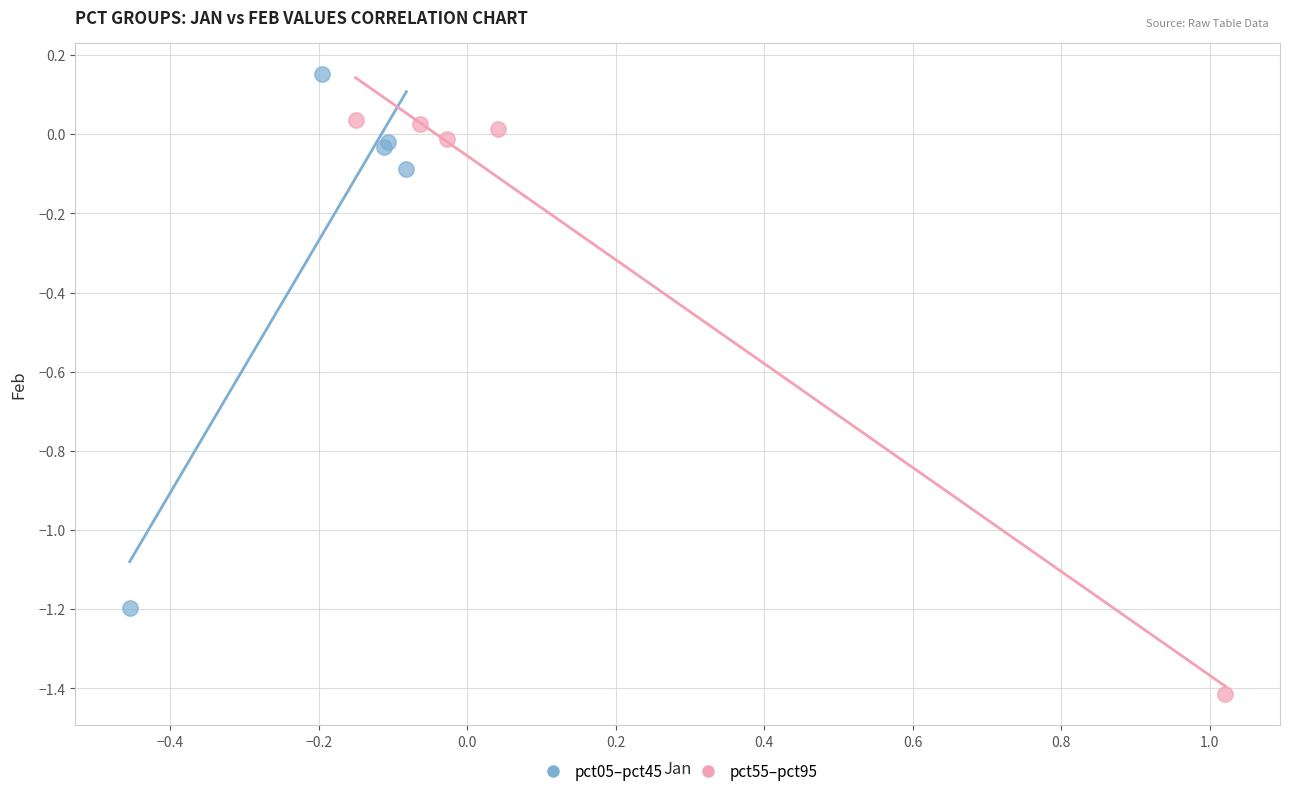

Which series reaches the minimum Y coordinate?

pct55–pct95